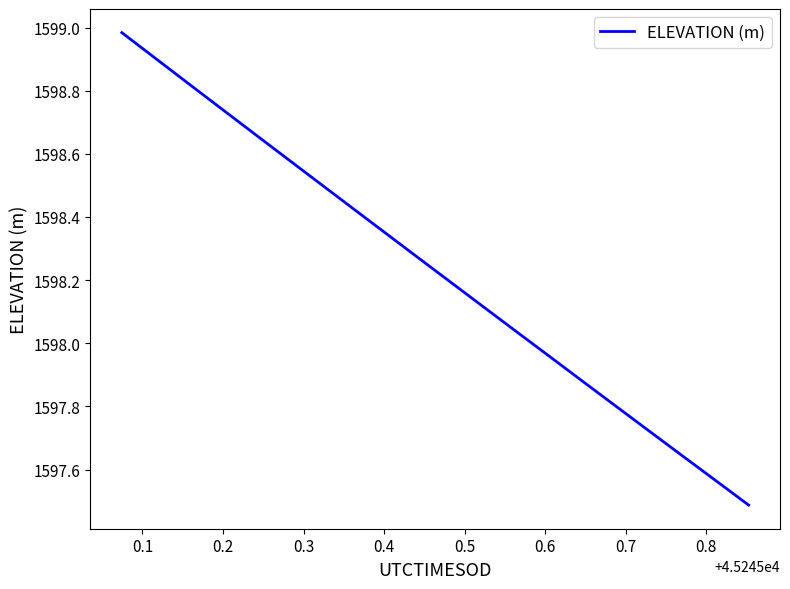

What is the minimum value shown in the chart?

1597.5